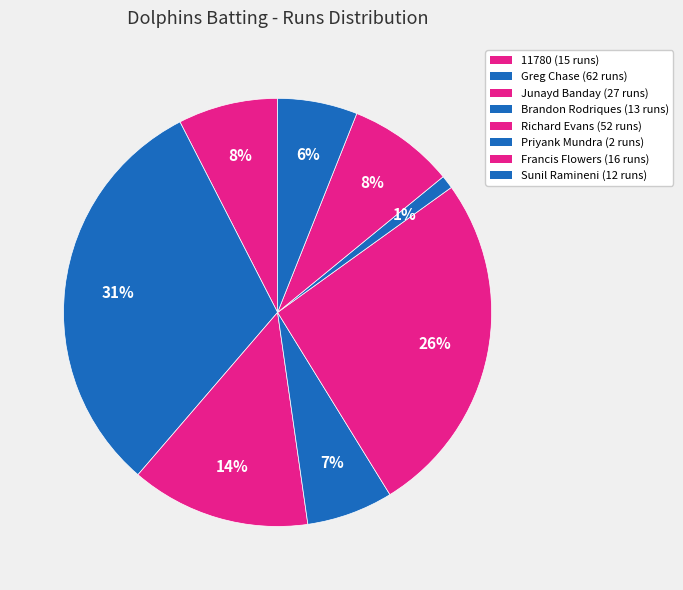

How many segments does this pie chart have?

8